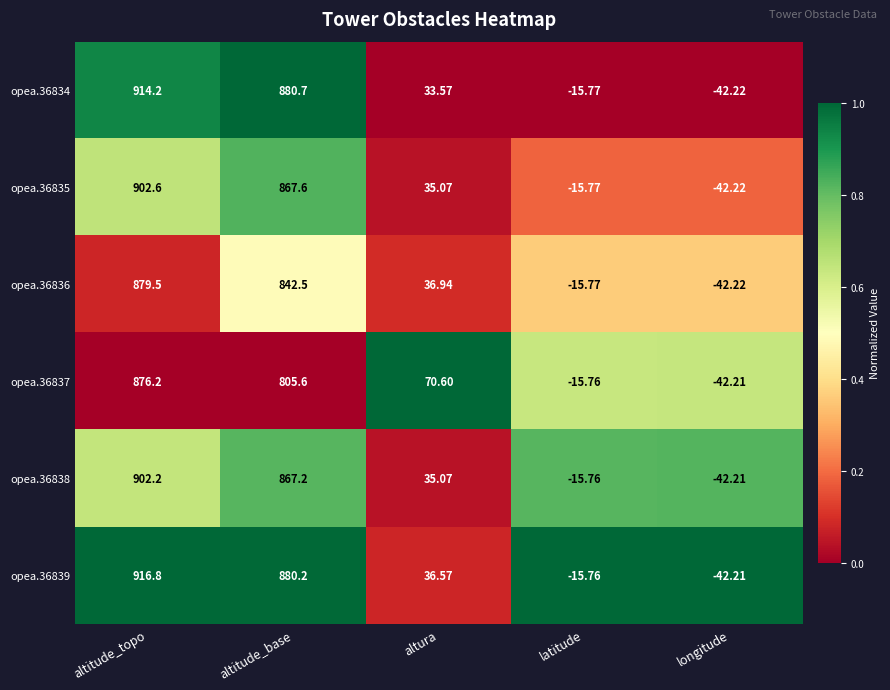

At which category is the sum across all series the highest?

altitude_topo